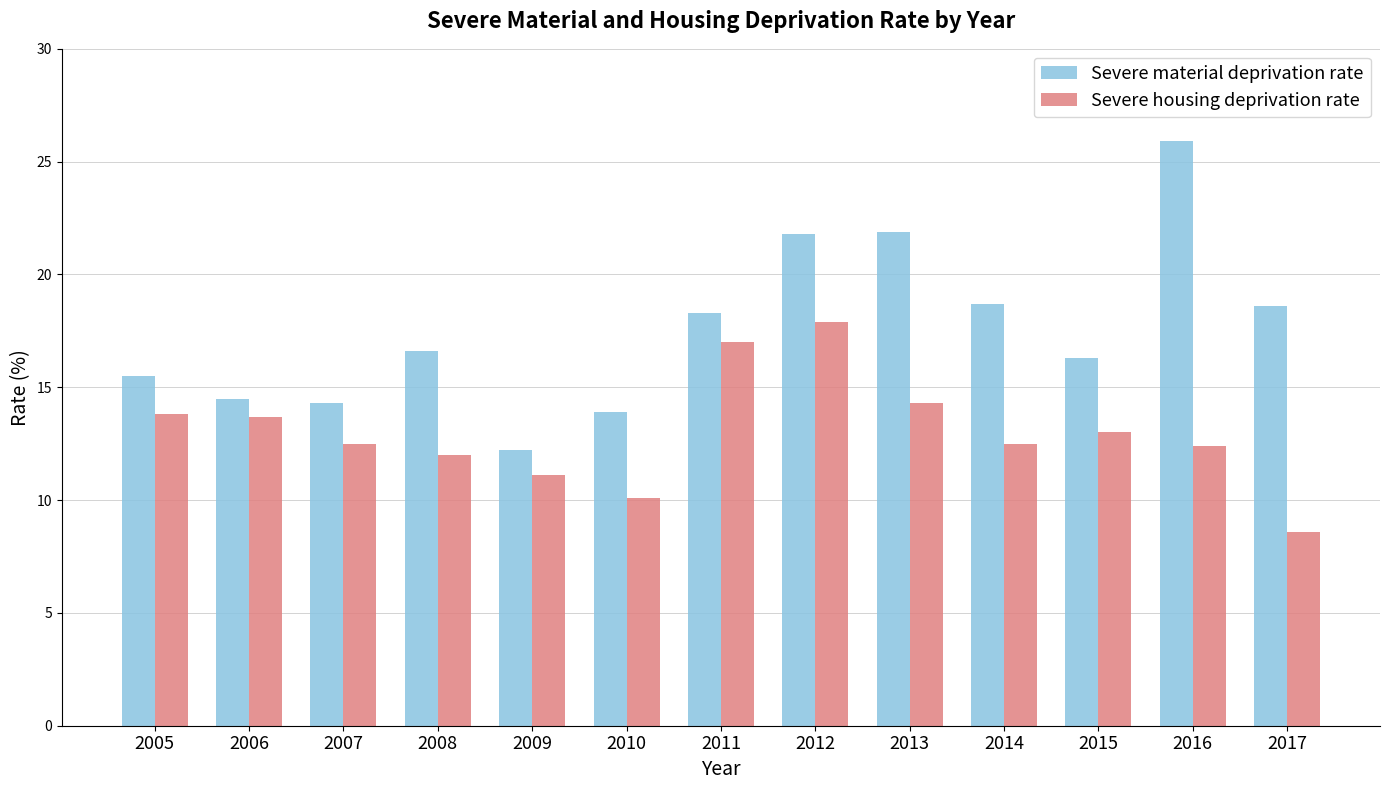

Between 2011 and 2015, which series saw the biggest shift?

Severe housing deprivation rate